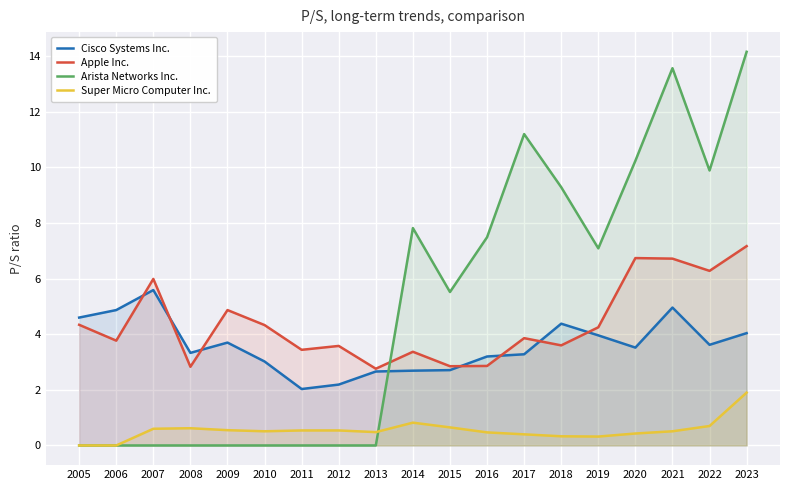

Reading left to right, transcribe all the data shown in this chart.

Cisco Systems Inc.: 4.6	4.9	5.6	3.3	3.7	3.0	2.0	2.2	2.7	2.7	2.7	3.2	3.3	4.4	4.0	3.5	5.0	3.6	4.0
Apple Inc.: 4.3	3.8	6.0	2.8	4.9	4.3	3.4	3.6	2.8	3.4	2.9	2.9	3.9	3.6	4.2	6.7	6.7	6.3	7.2
Arista Networks Inc.: 0.0	0.0	0.0	0.0	0.0	0.0	0.0	0.0	0.0	7.8	5.5	7.5	11.2	9.3	7.1	10.2	13.6	9.9	14.2
Super Micro Computer Inc.: 0.0	0.0	0.6	0.6	0.6	0.5	0.5	0.5	0.5	0.8	0.7	0.5	0.4	0.3	0.3	0.4	0.5	0.7	1.9